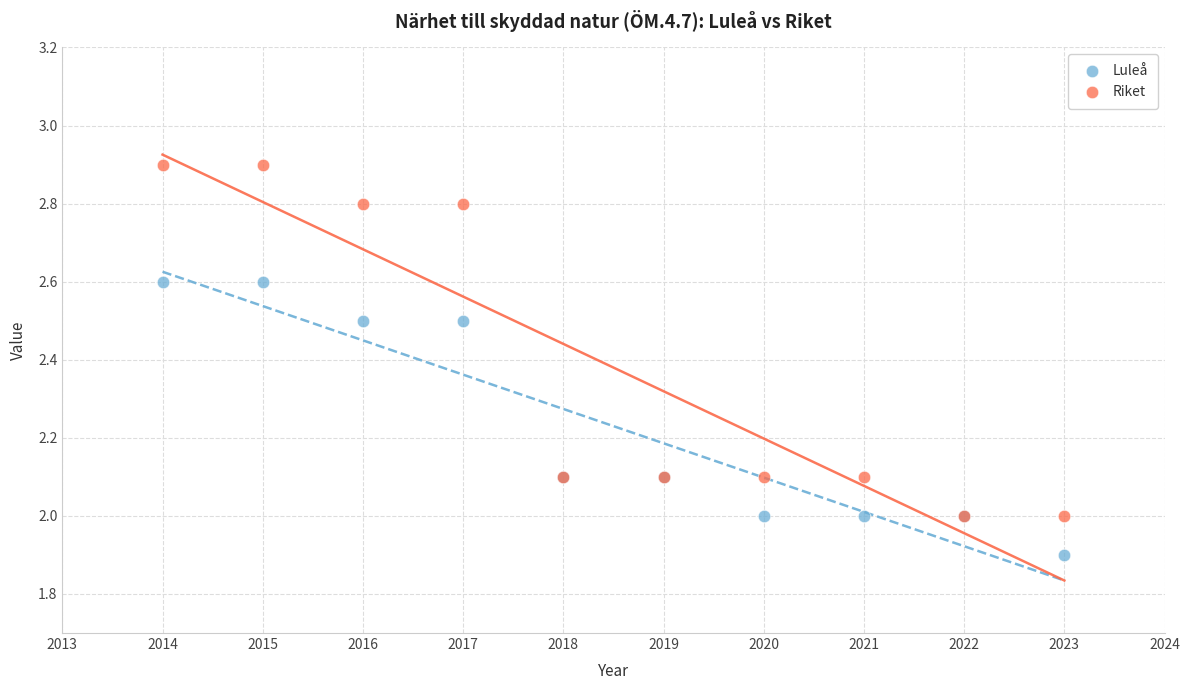

What are all the series names shown in the legend?

Luleå, Riket